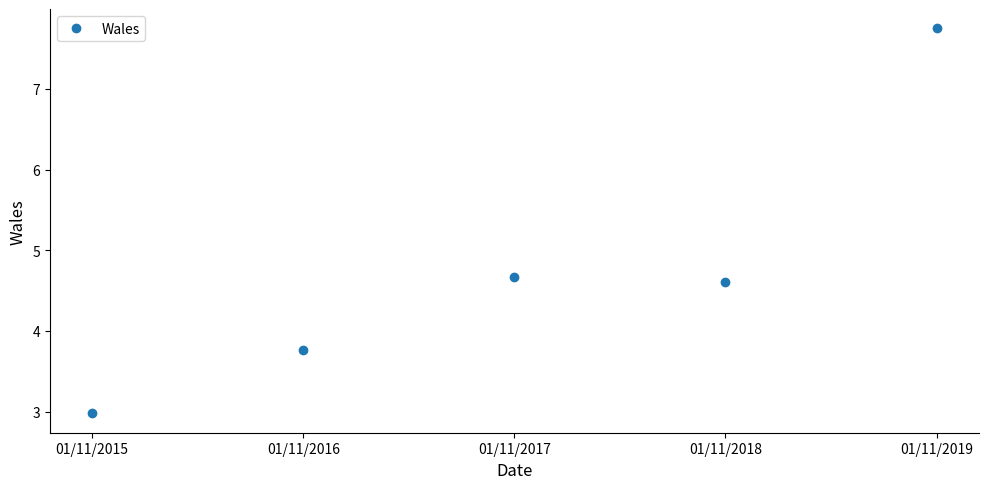

Is this an area chart (filled region under the line)?

No